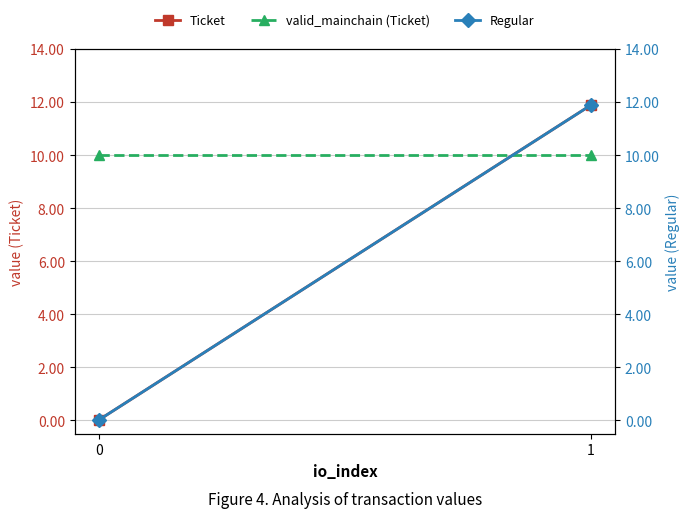

At which label does Regular first exceed 11?

1